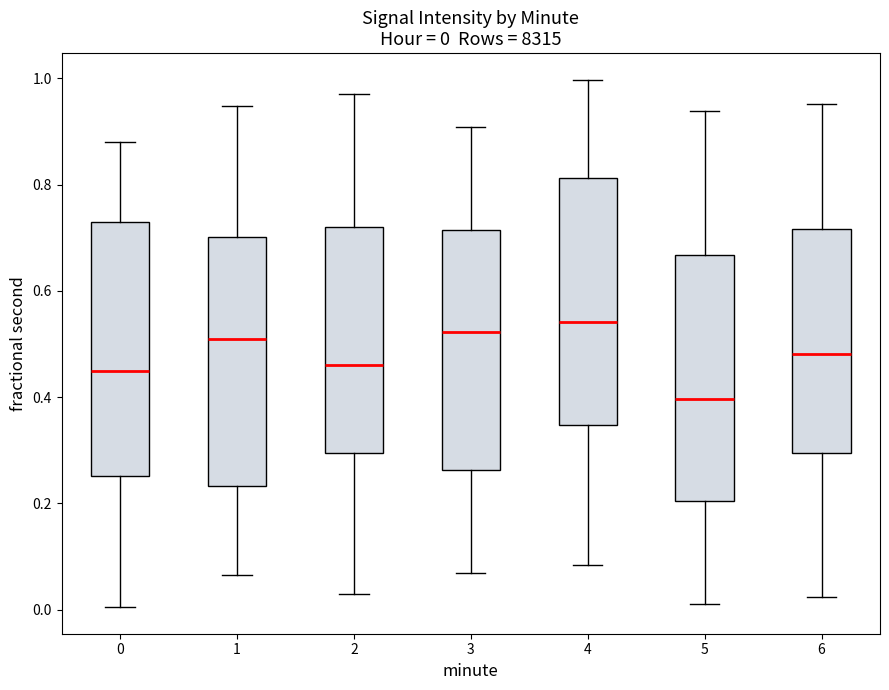

Which box's median line is the lowest?

5